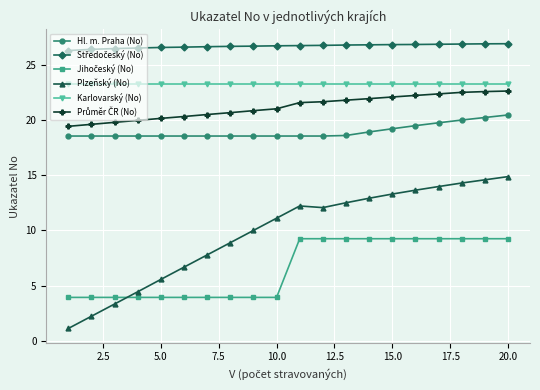

Which series has the largest range (max minus min)?

Plzeňský (No)